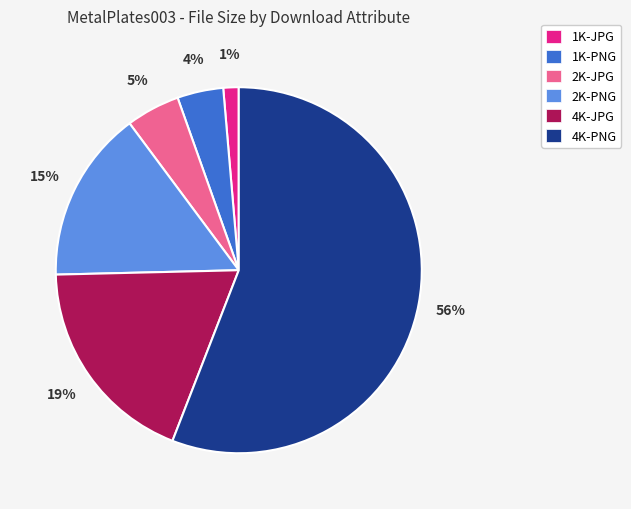

How many segments does this pie chart have?

6